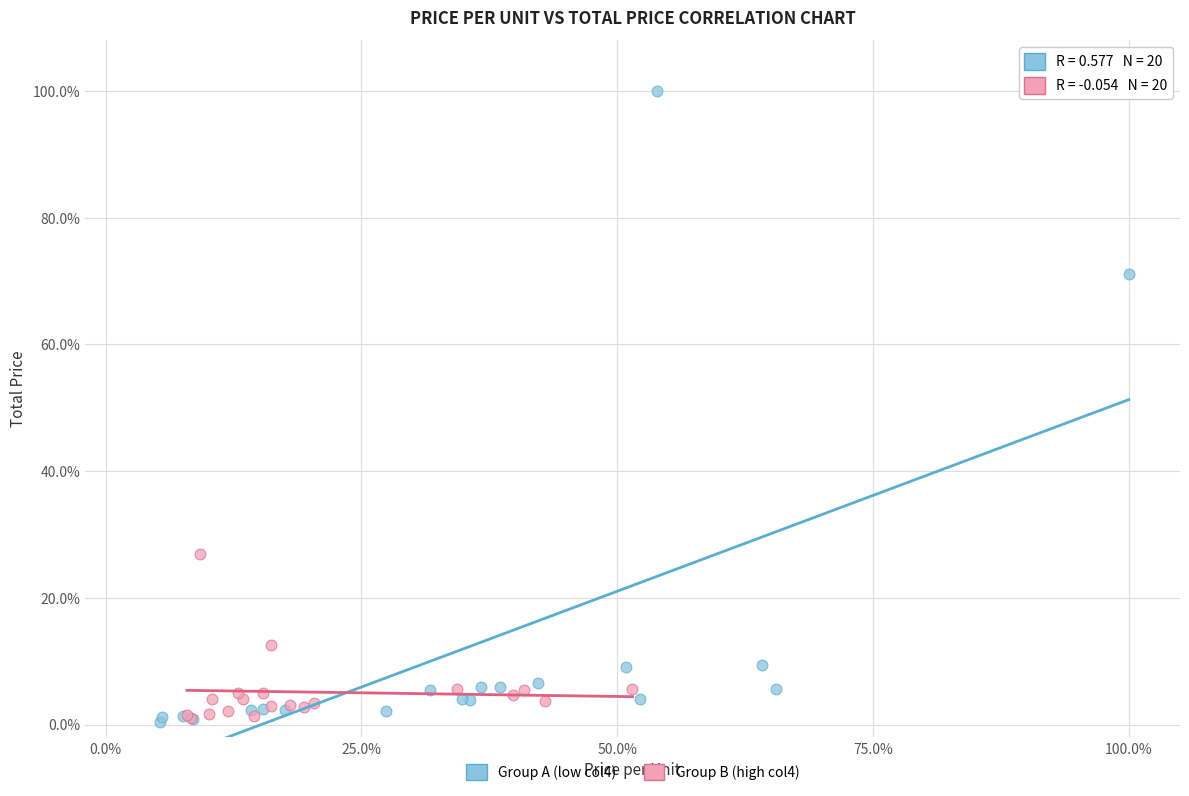

Which series has the widest spread of Y values?

Group A (low col4)